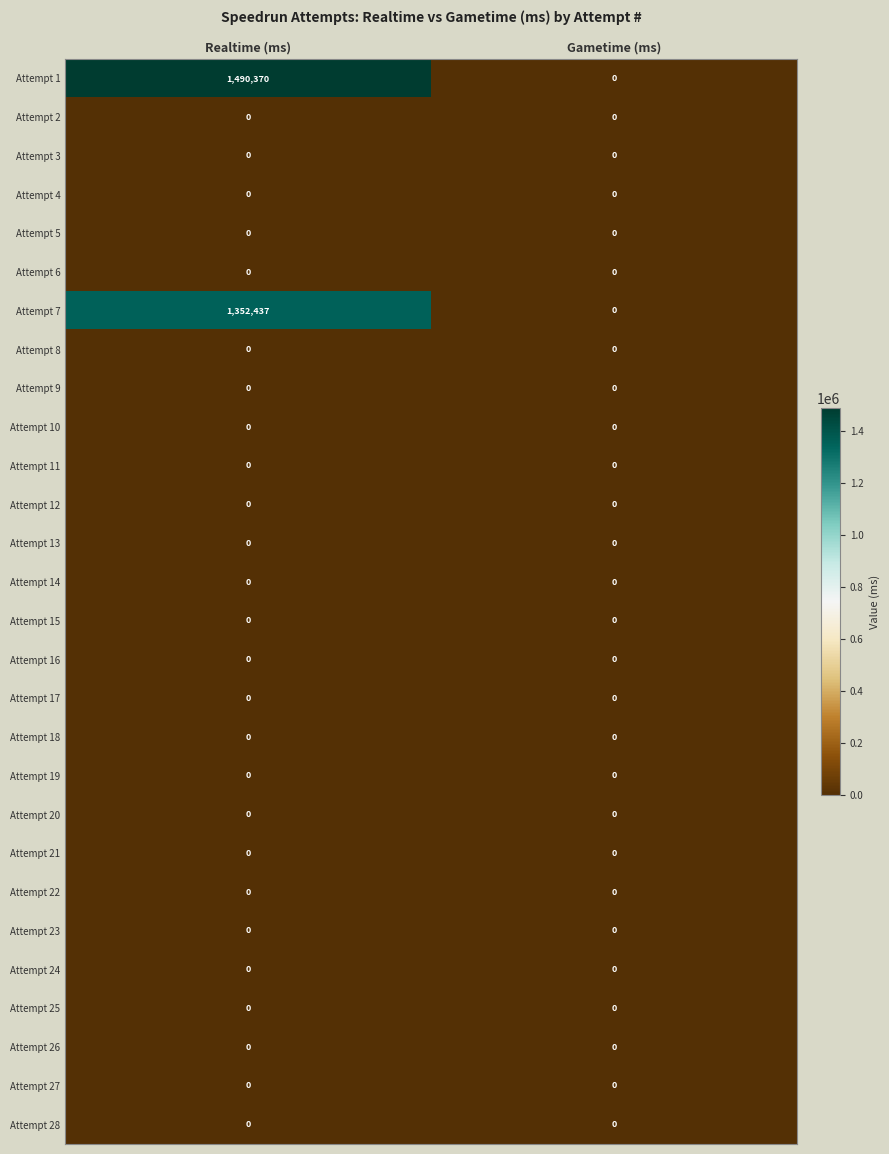

At which category is the sum across all series the highest?

Realtime (ms)